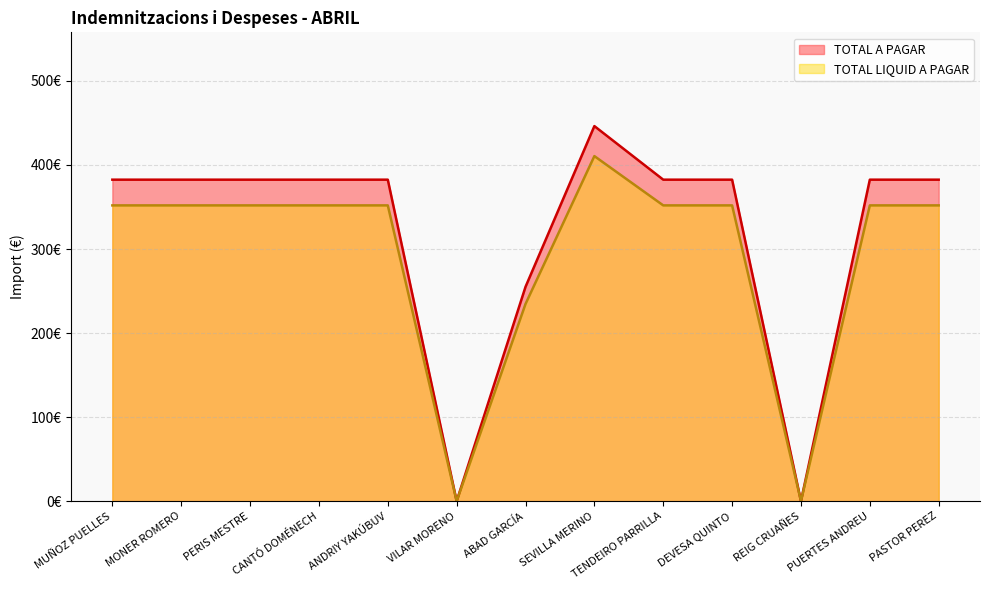

What is the label of the 1st point from the left?

MUÑOZ PUELLES